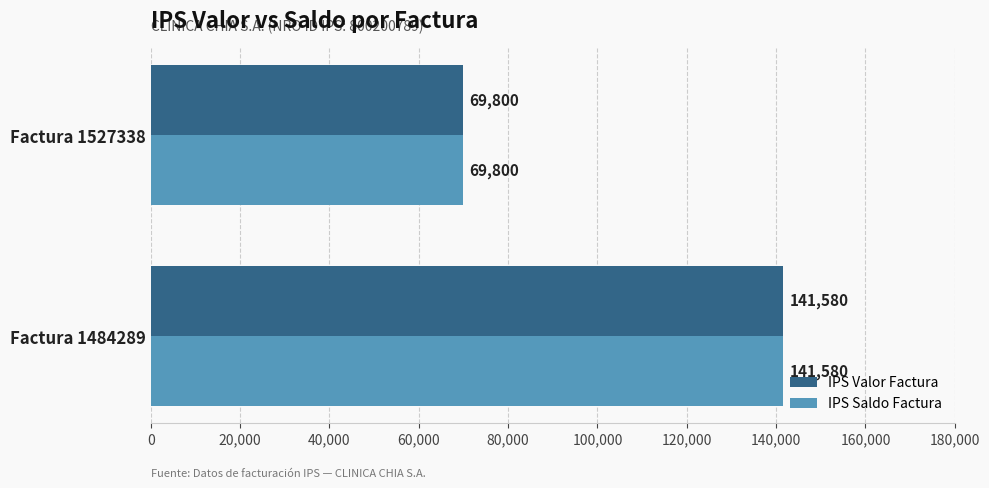

What is the total value across all series at Factura 1484289?

283160